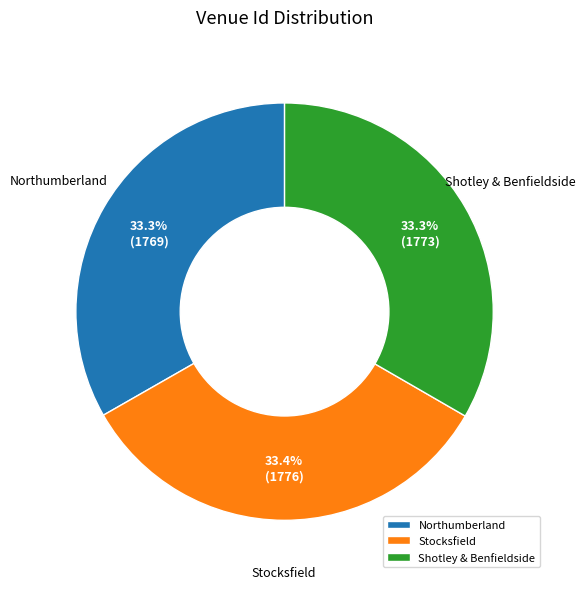

Does Northumberland account for over 50% of the chart?

No